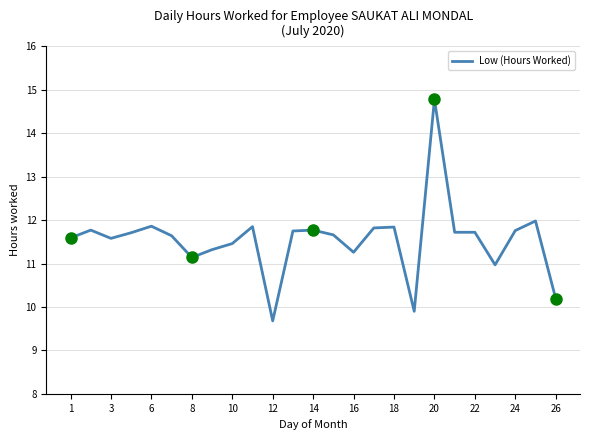

What is the maximum value shown in the chart?

14.8